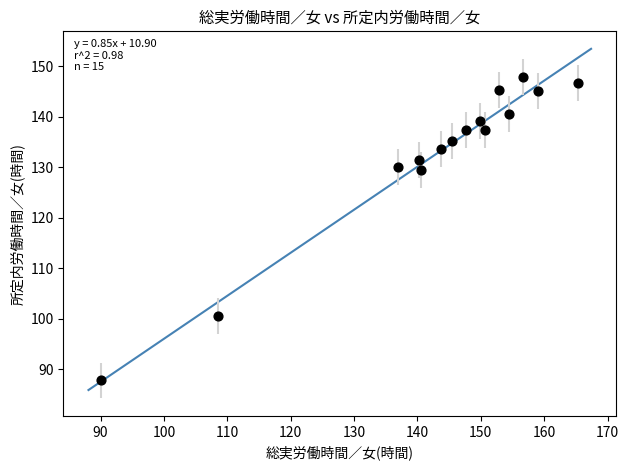

What is the range of X values (max minus min)?

75.3